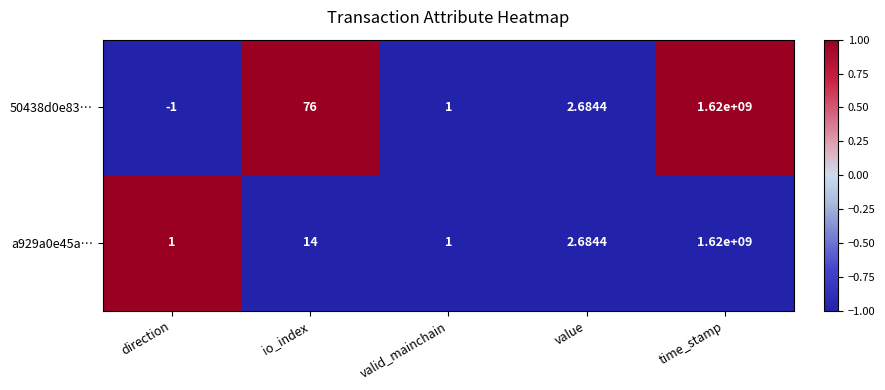

Which series has the largest total across all categories?

50438d0e83…